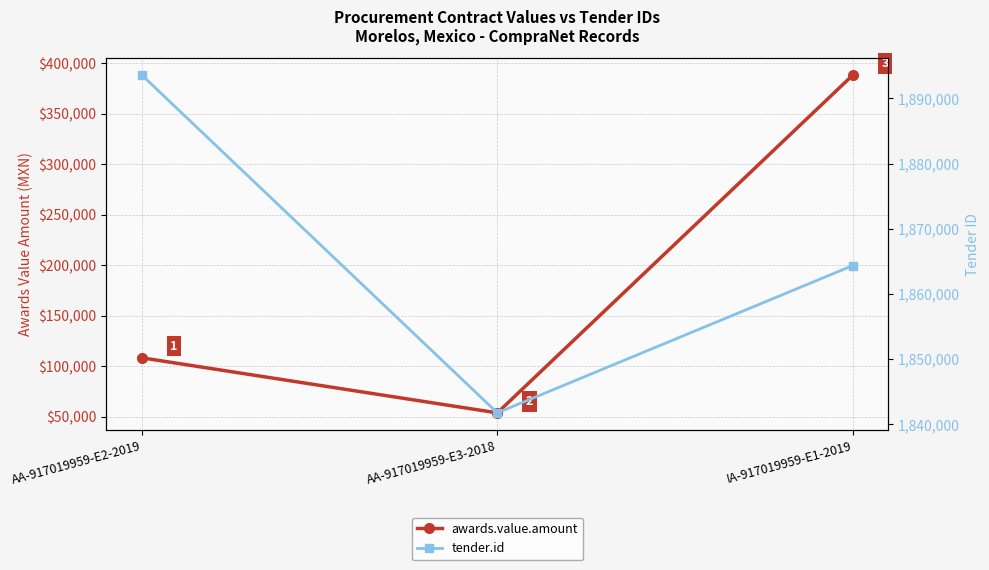

At which label does tender.id first exceed 1864362?

AA-917019959-E2-2019